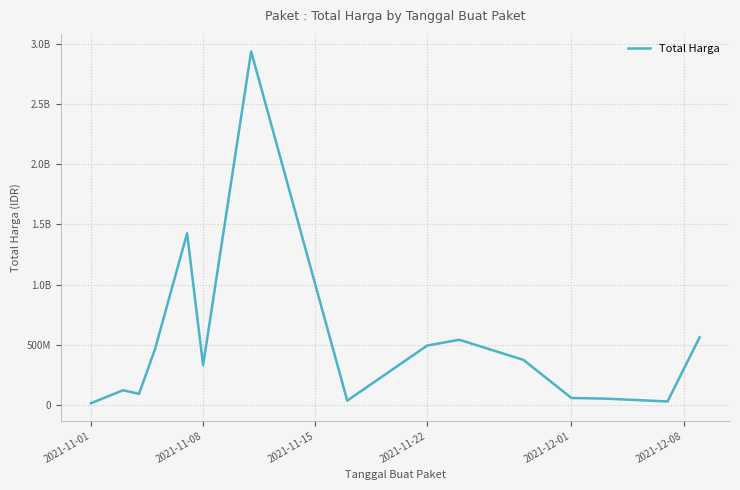

Does the chart display data point markers on the line(s)?

No